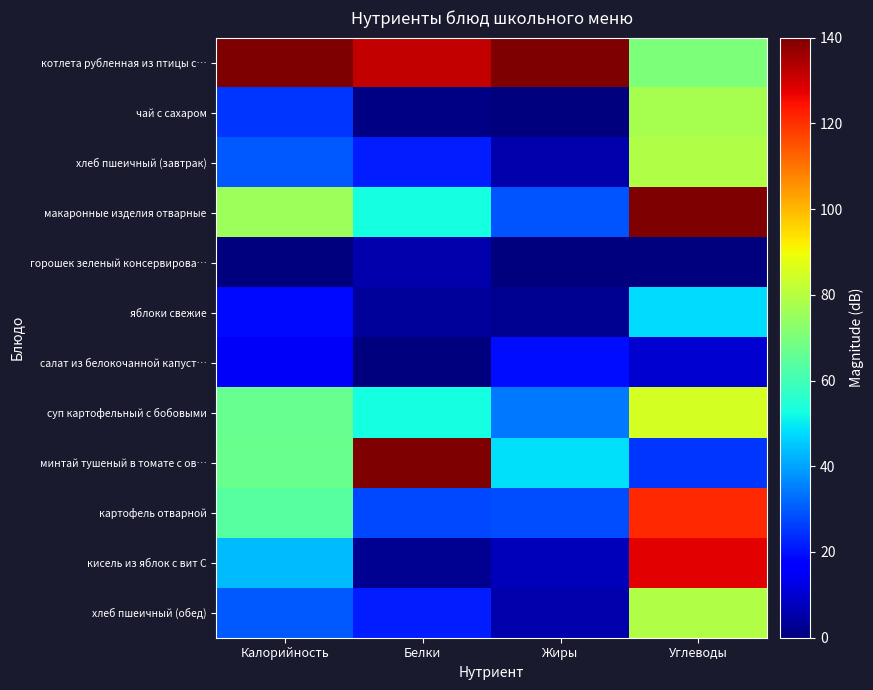

Which label corresponds to the smallest value in the chart?

Калорийность